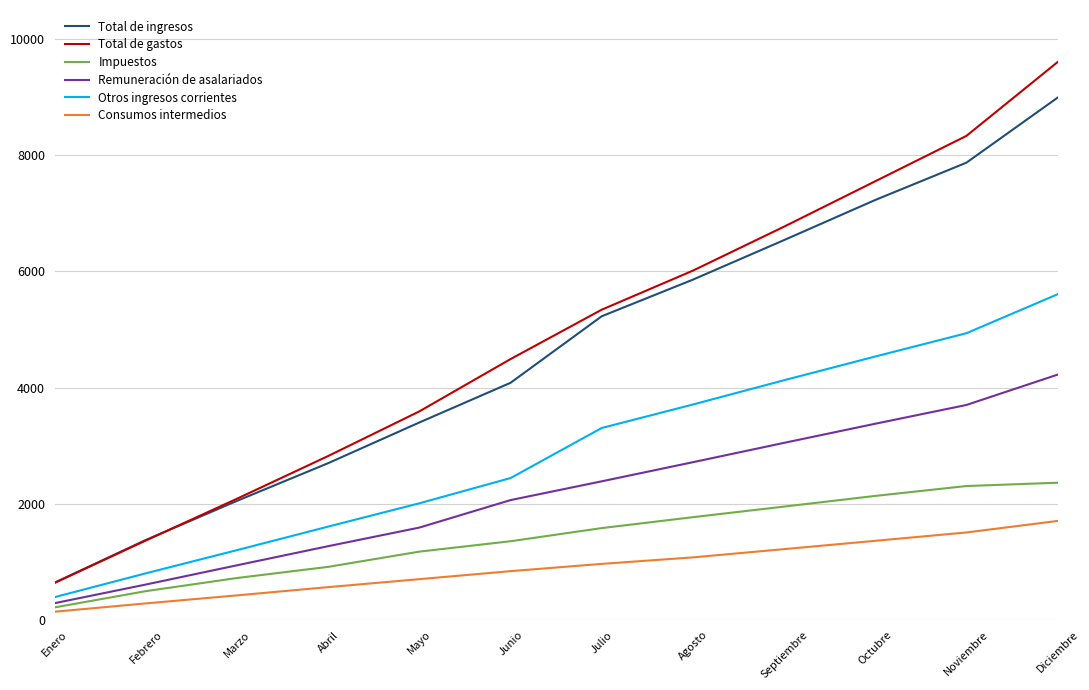

What is the minimum value shown in the chart?

144